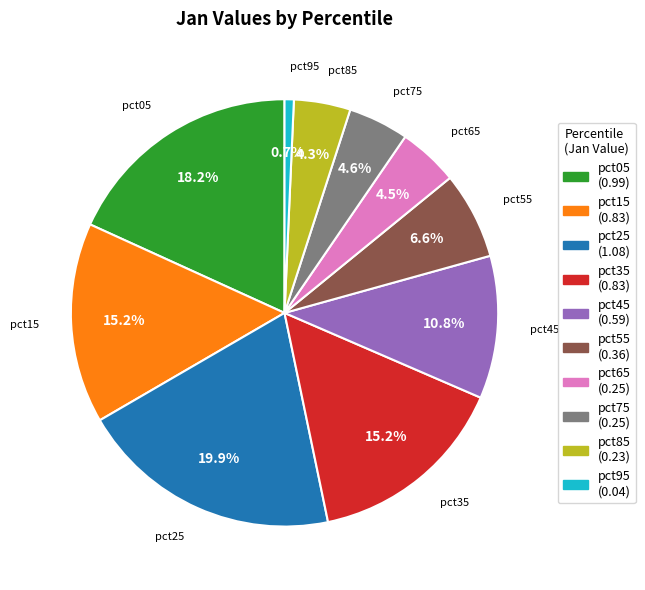

Which slice is the largest?

pct25